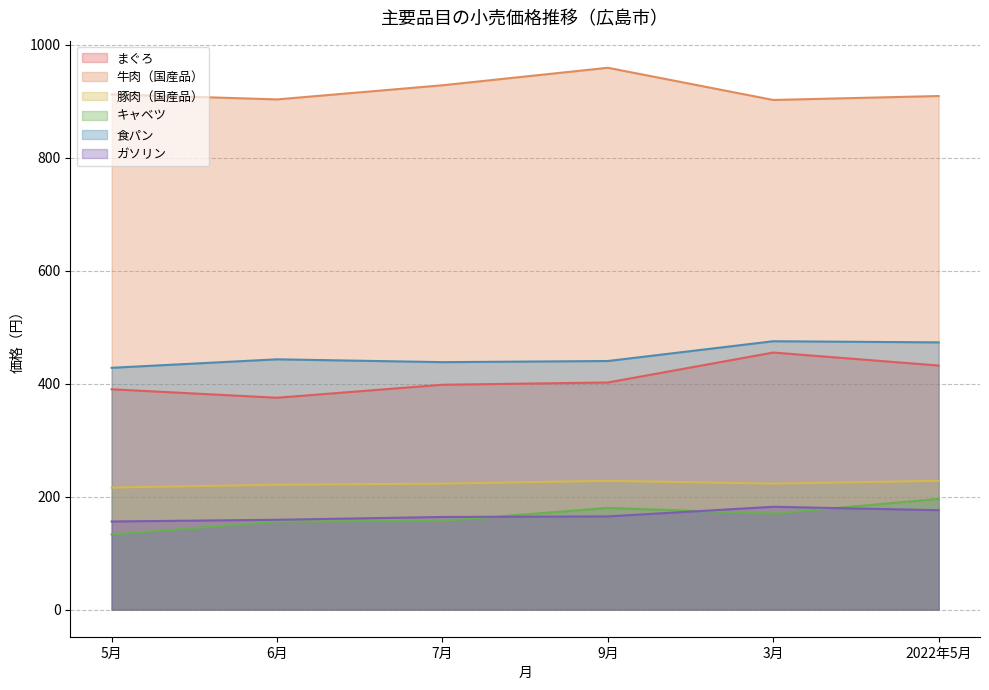

In まぐろ, how many points are higher than both neighbors (excluding endpoints)?

1